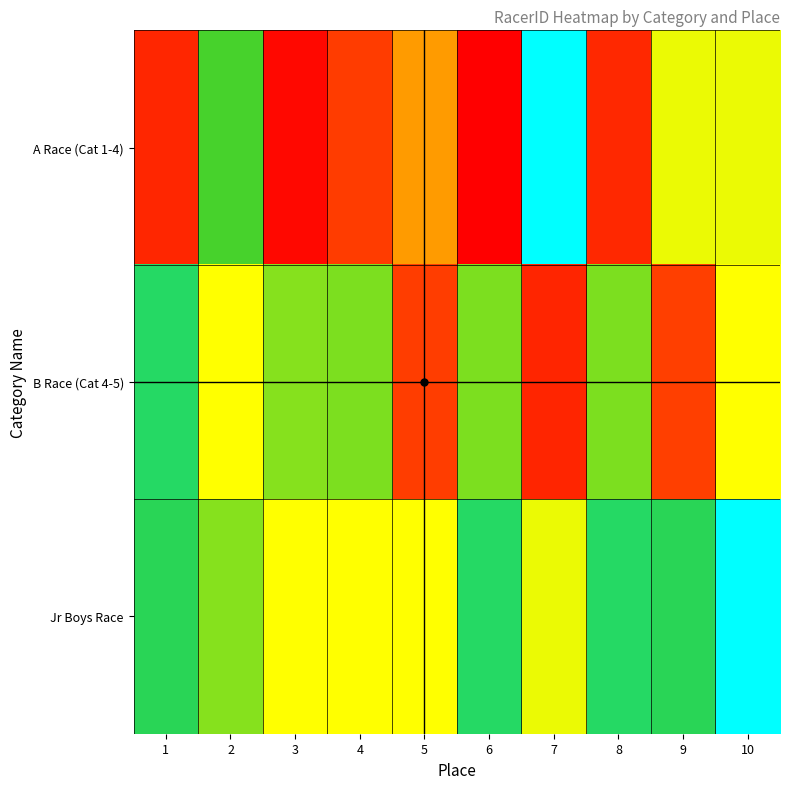

Between 6 and 7, which series saw the biggest shift?

A Race (Cat 1-4)